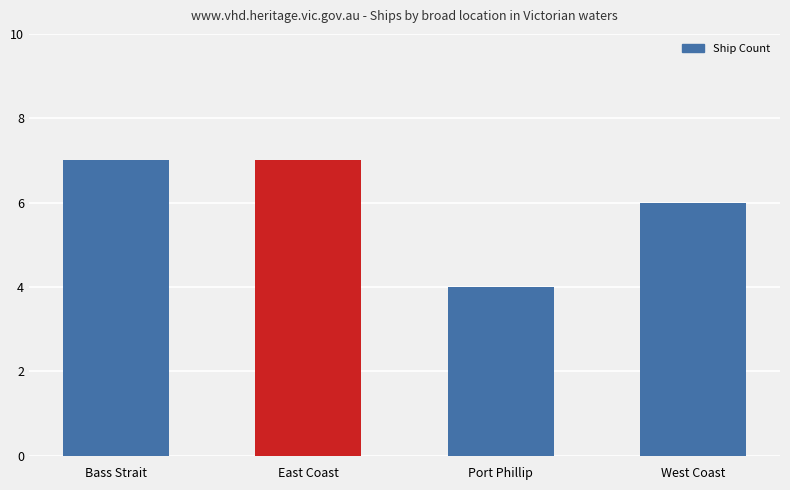

What is the value of the 3rd bar from the left?

4